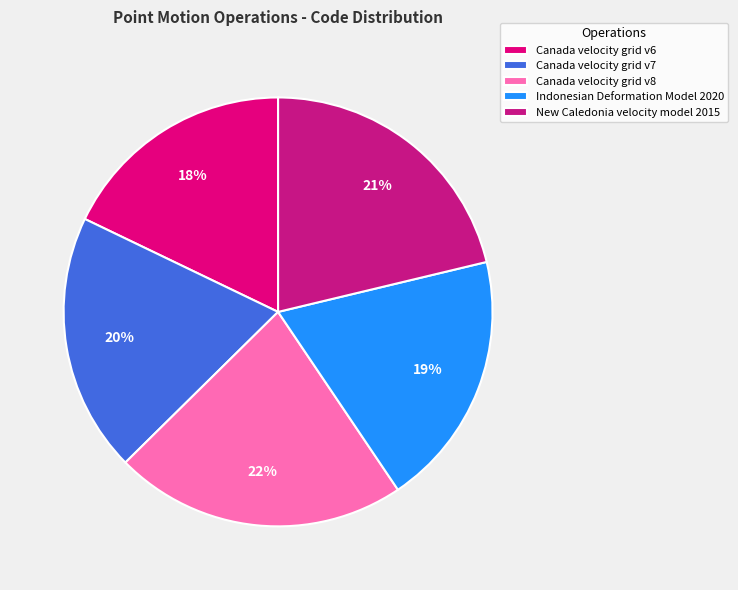

Which slice is the smallest?

Canada velocity grid v6